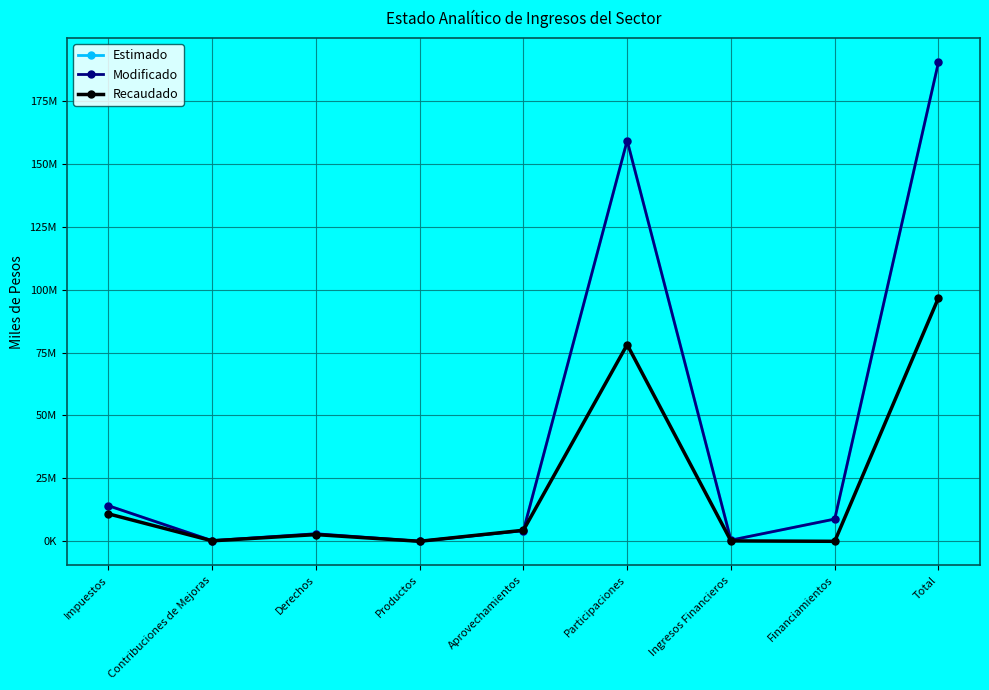

Reading right to left, what are all the values shown in this chart?

Estimado: 190302935	8860661	494400	159153162	4261281	45784	3022043	282665	14182939
Modificado: 190302935	8860661	494400	159153162	4261281	45784	3022043	282665	14182939
Recaudado: 96729162	25067	186330	78117825	4420300	35652	2695212	215061	10945812